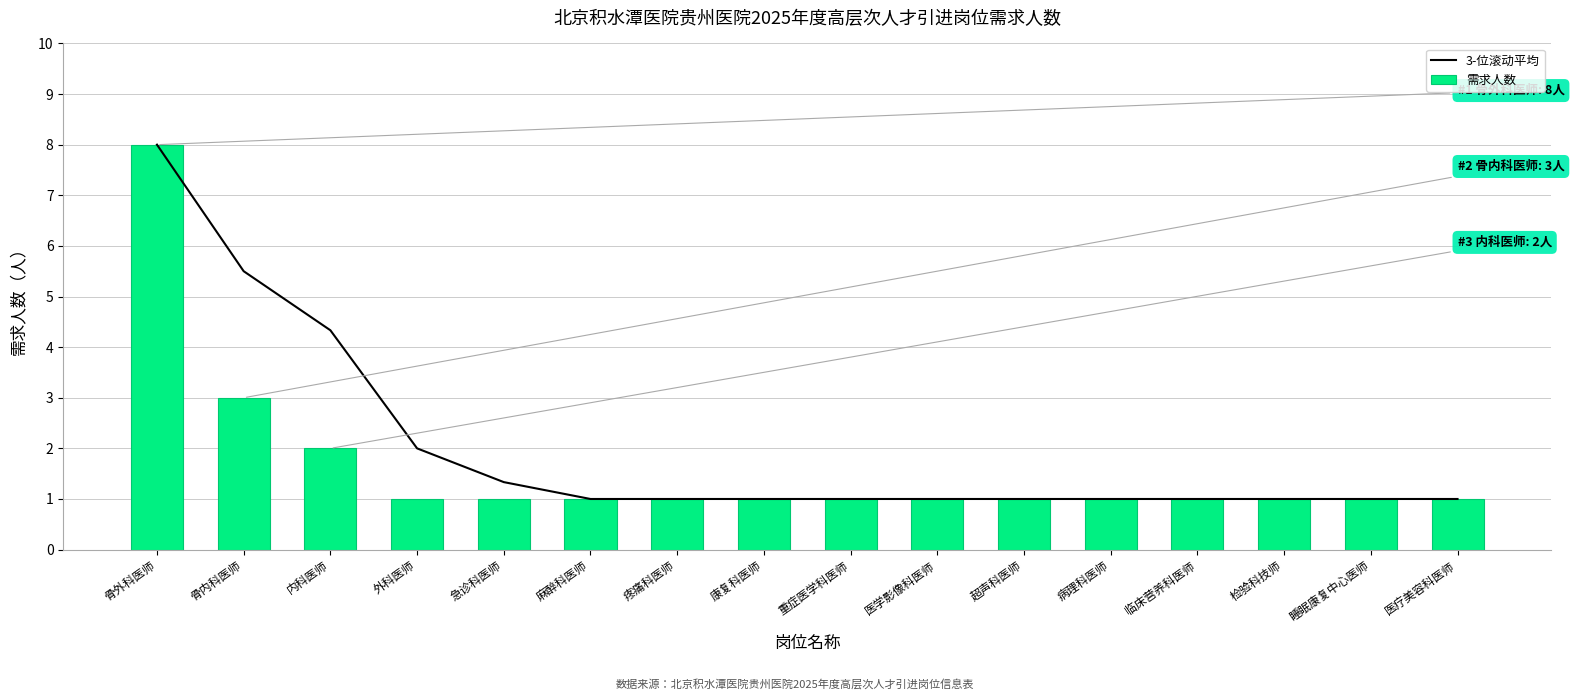

Which has a higher value, 重症医学科医师 or 超声科医师?

重症医学科医师